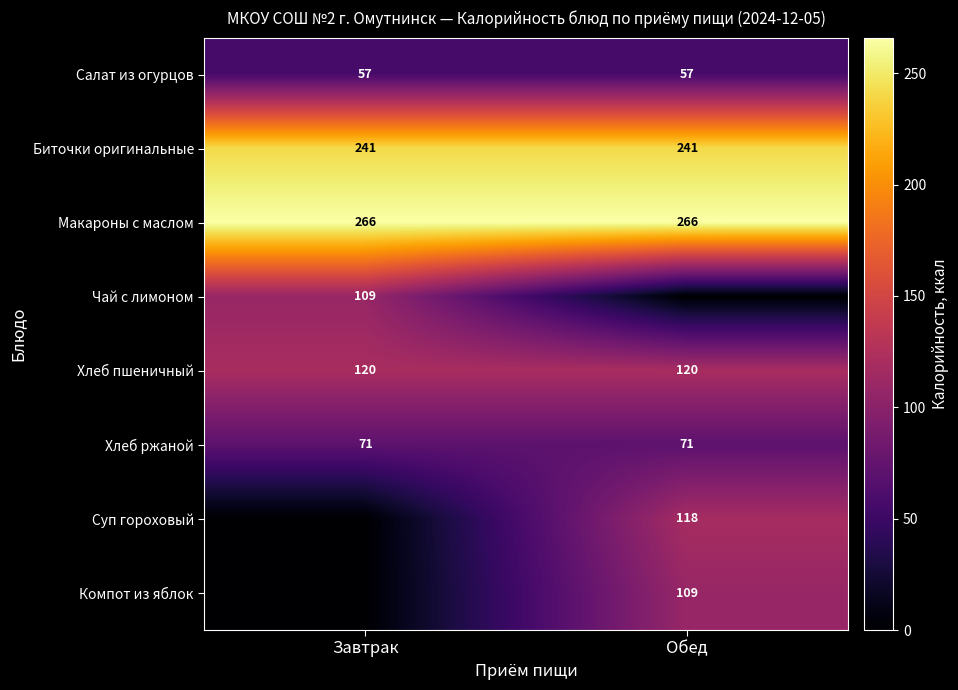

What is the lowest value of the Салат из огурцов series?

57